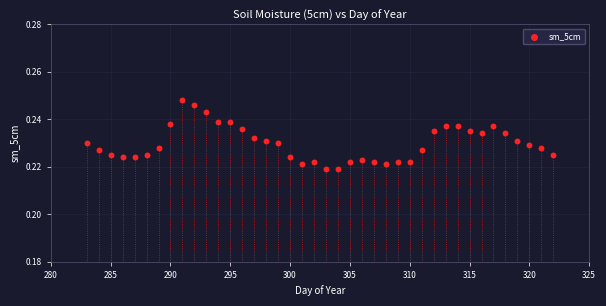

What is the range of X values (max minus min)?

39.0